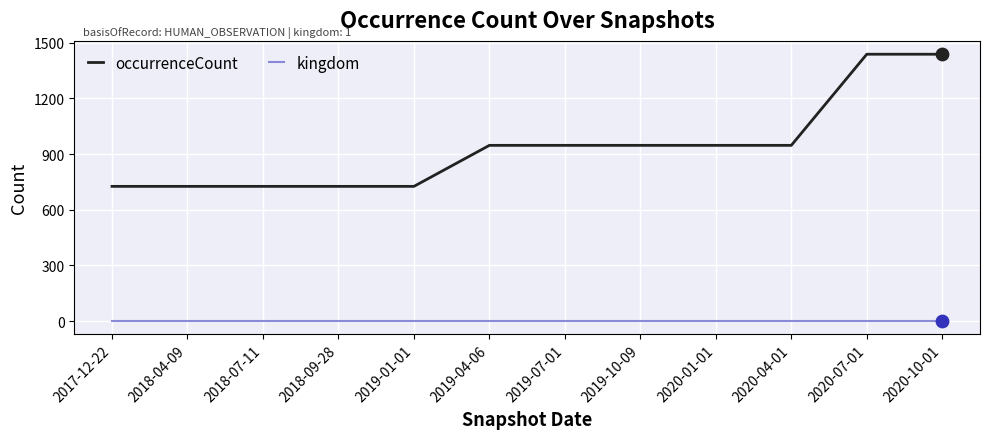

At how many categories does at least one series exceed 956?

2